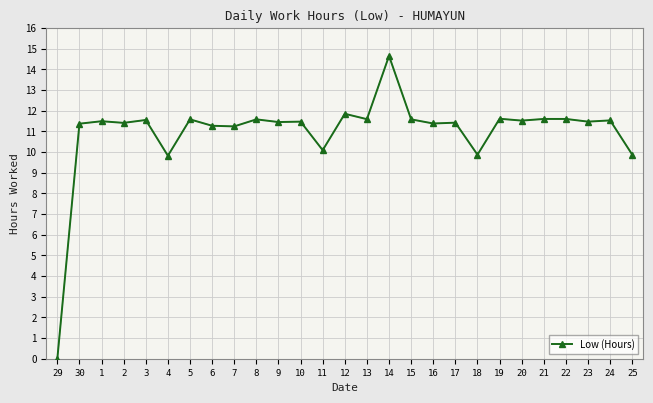

Count the number of categories in the chart.

27